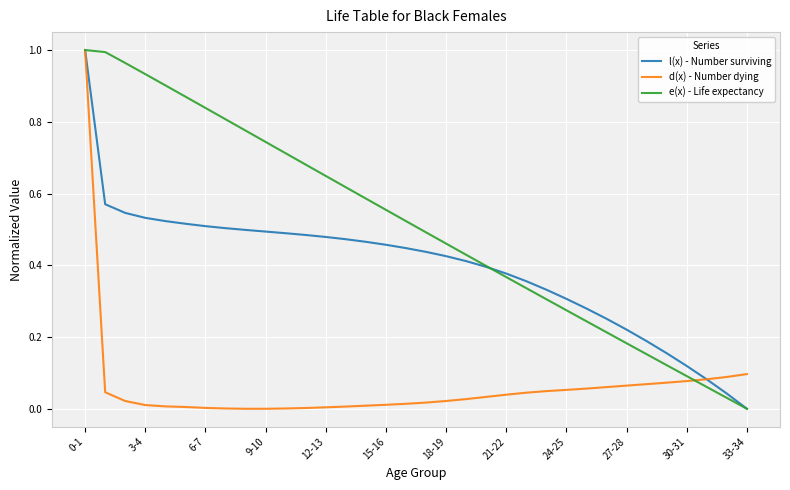

List the series in order of their overall mean, highest first.

e(x) - Life expectancy, l(x) - Number surviving, d(x) - Number dying